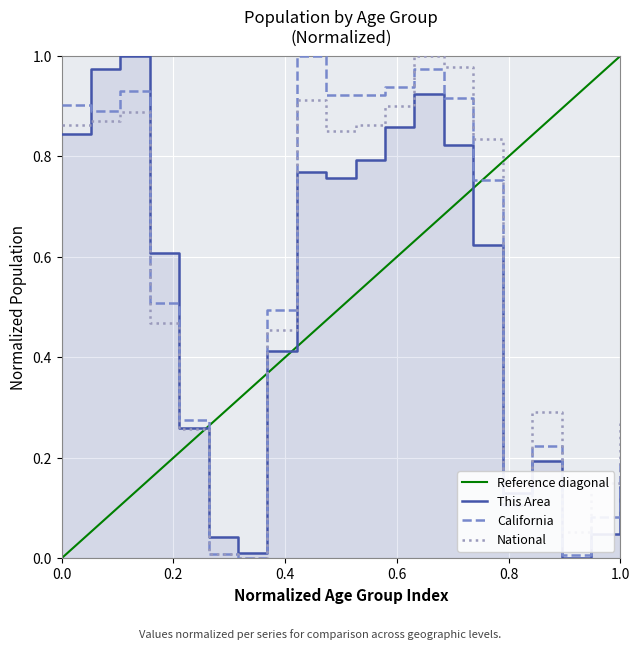

Is it true that California equals 0.0 at 62-64?

False